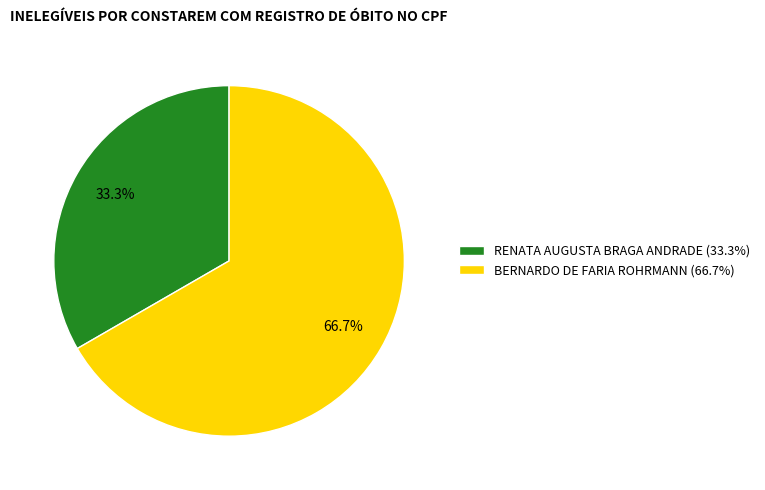

To the nearest percent, what percentage of the pie is RENATA AUGUSTA BRAGA ANDRADE?

33%